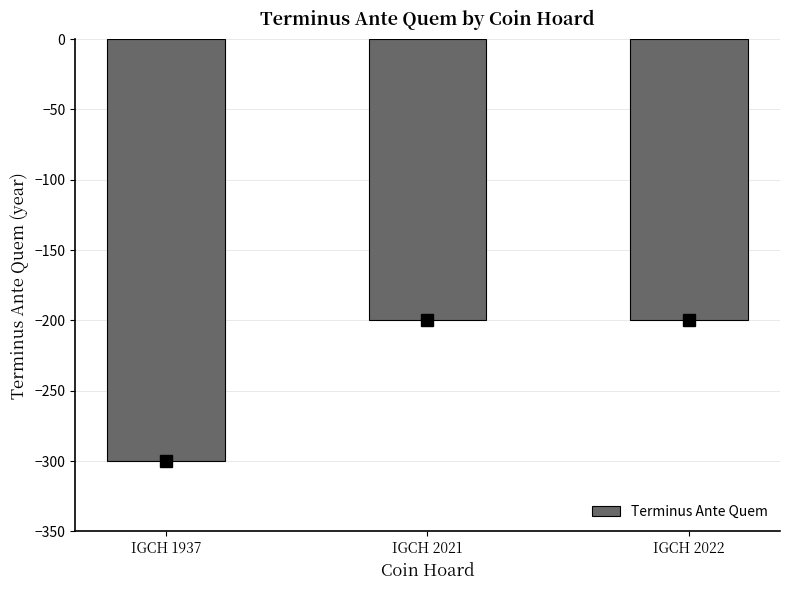

What is the sum of the values at IGCH 2022 and IGCH 1937?

-500